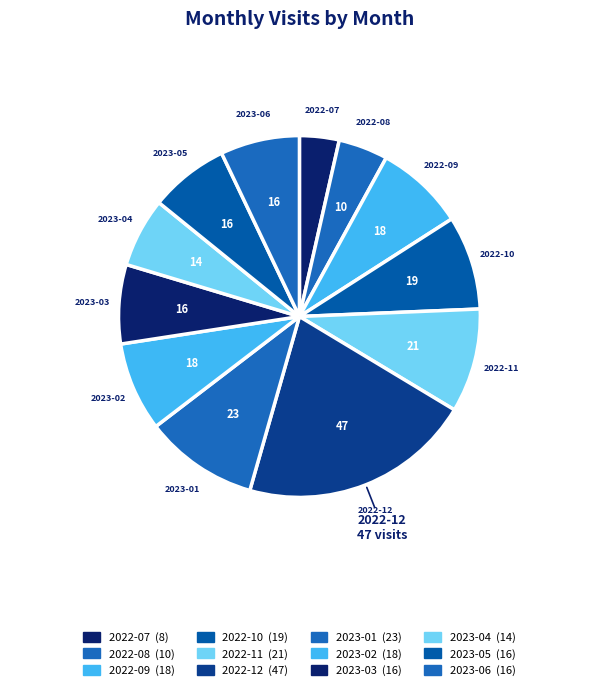

To the nearest percent, what is the difference between the 2022-10 and 2023-01 slice percentages?

2%